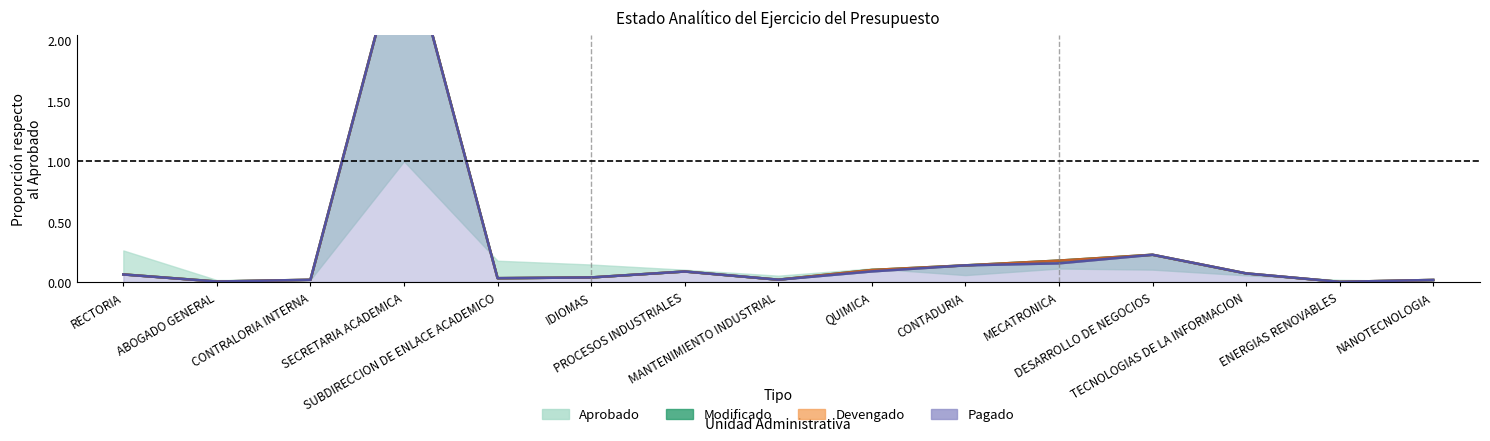

True or false: Modificado and Pagado cross at least once.

False